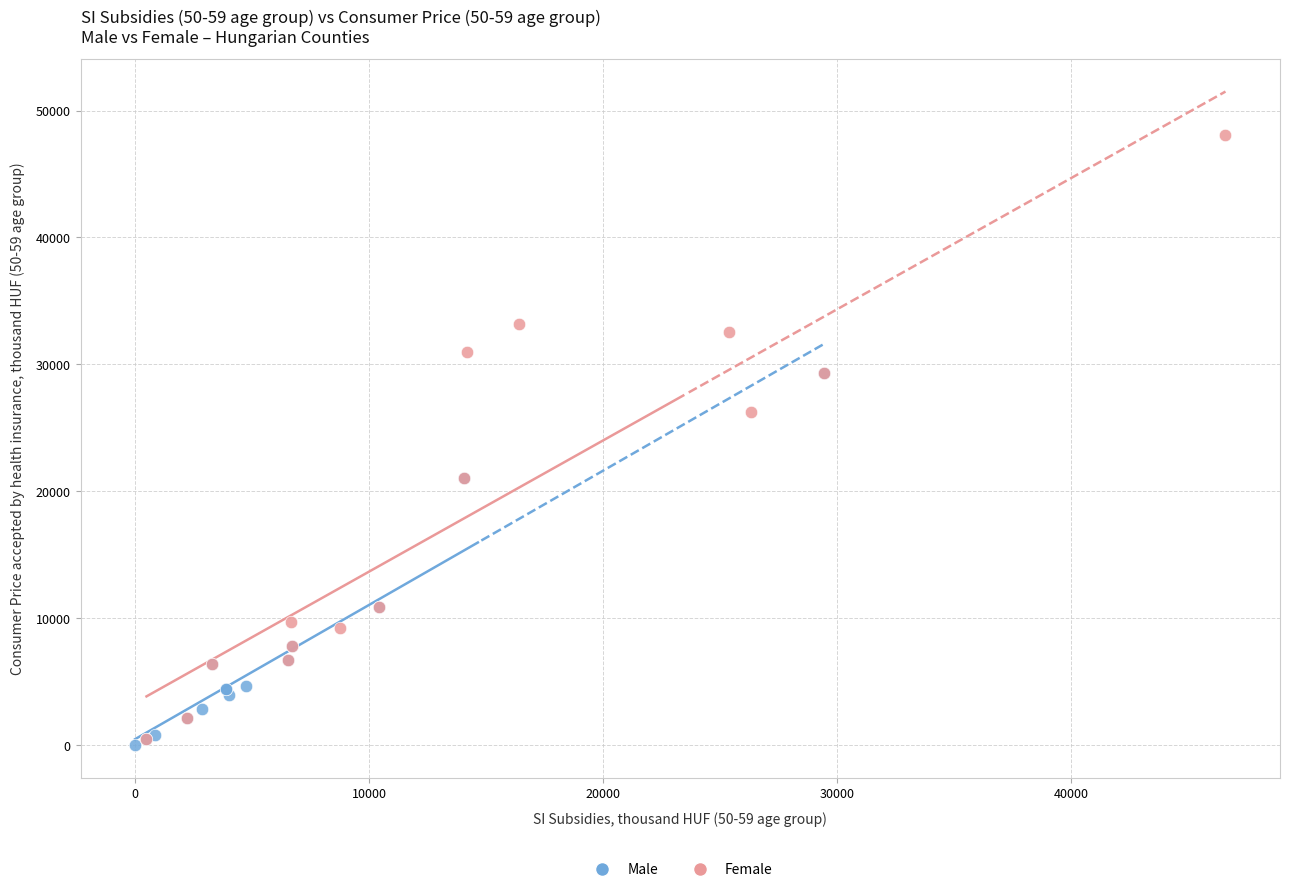

Which series reaches the maximum Y coordinate?

Female